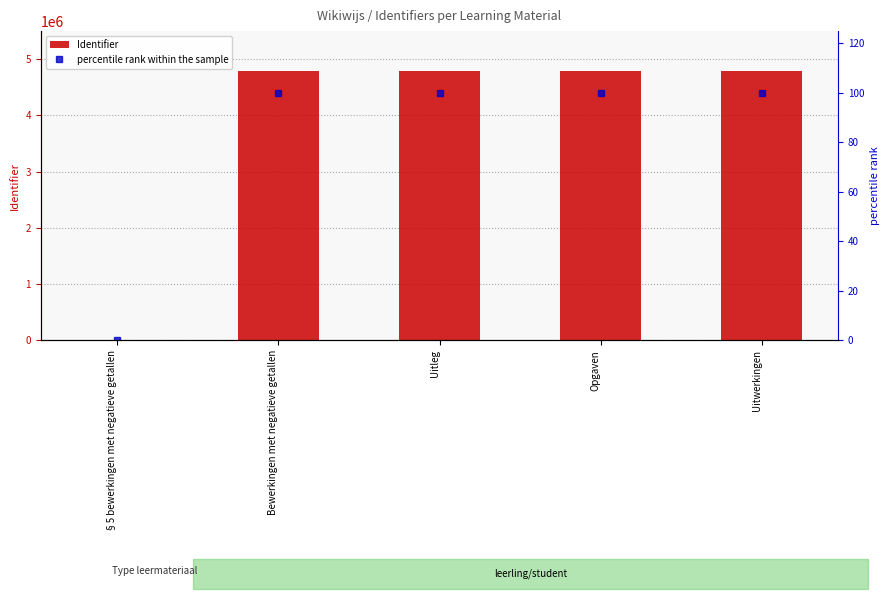

The value of Identifier at Uitwerkingen is 4789448. True or false?

True